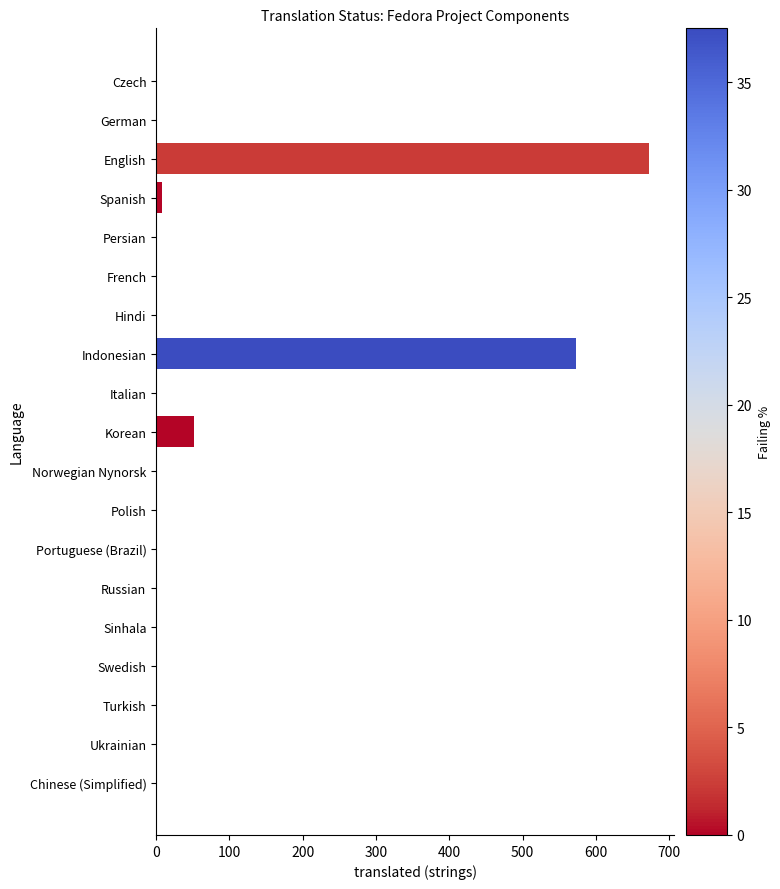

What is the sum of all values?

1307